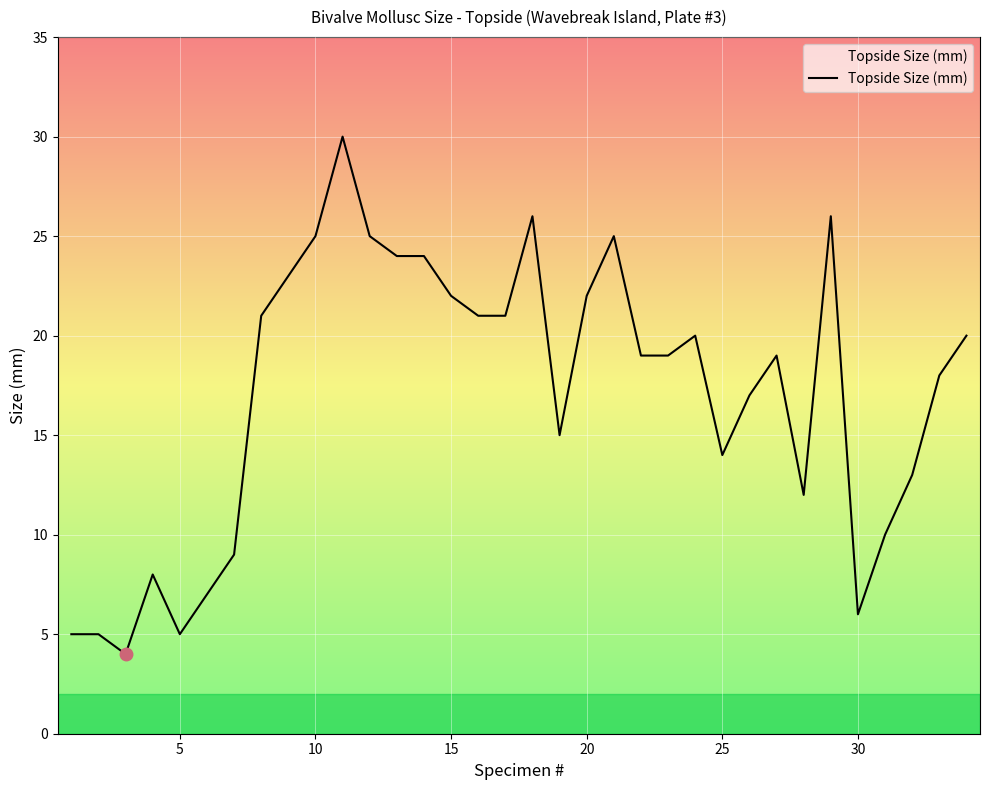

What is the greatest value displayed?

30